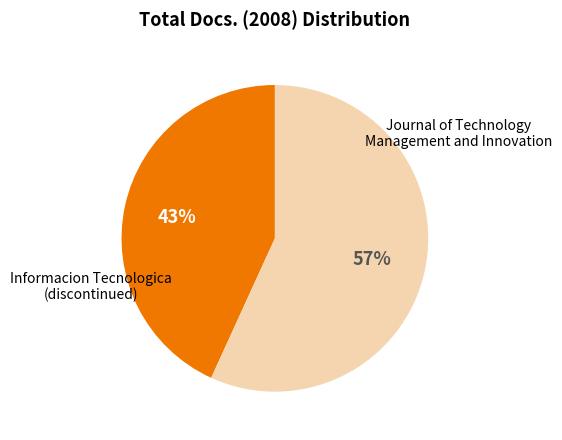

To the nearest percent, what is the average slice percentage?

50%